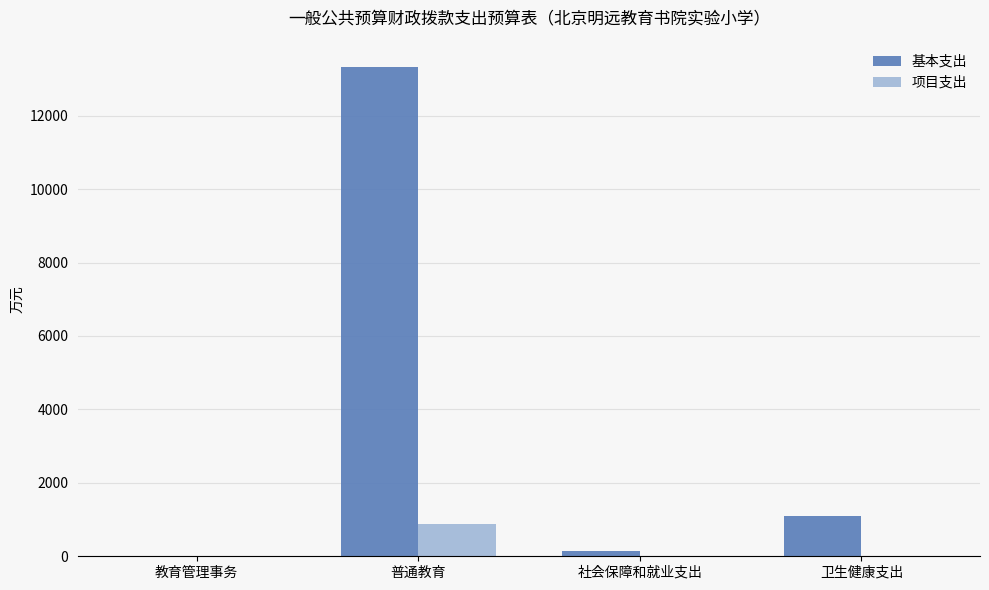

Is the value of 基本支出 at 卫生健康支出 greater than the value of 项目支出 at 卫生健康支出?

Yes